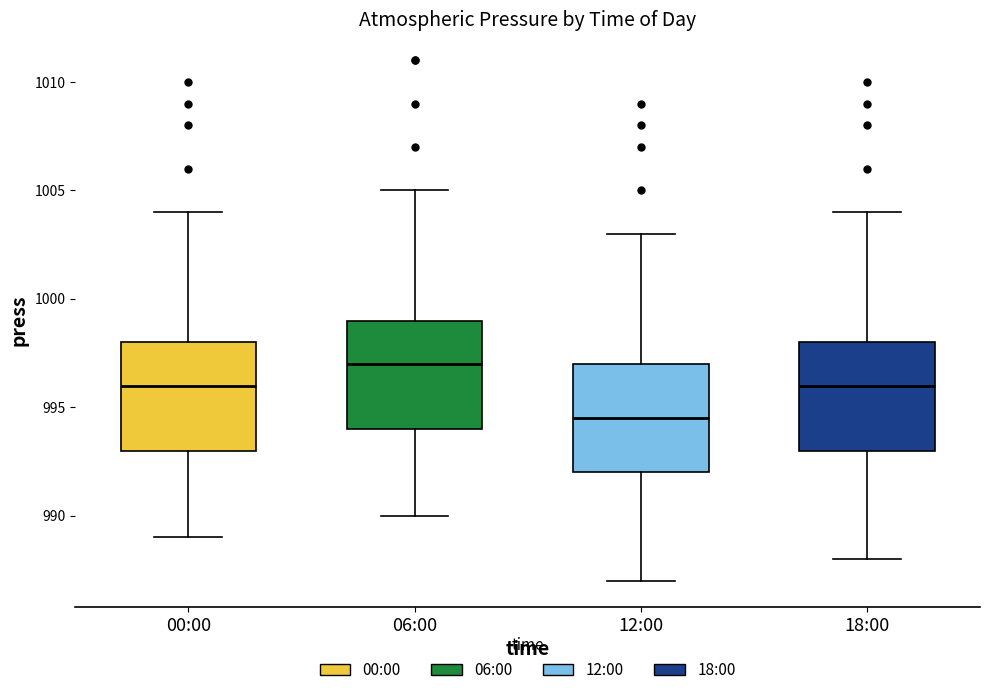

Reading left to right, transcribe this box plot: for each box, give where its median line is, the range the box spans, and where its two whiskers end, as read against the y-axis. The values are not printed on the chart, so give them approximately, as read against the axis.

00:00: median 996.0, box 993.0 to 998.0, whiskers 989.0 to 1004.0
06:00: median 997.0, box 994.0 to 999.0, whiskers 990.0 to 1005.0
12:00: median 994.5, box 992.0 to 997.0, whiskers 987.0 to 1003.0
18:00: median 996.0, box 993.0 to 998.0, whiskers 988.0 to 1004.0